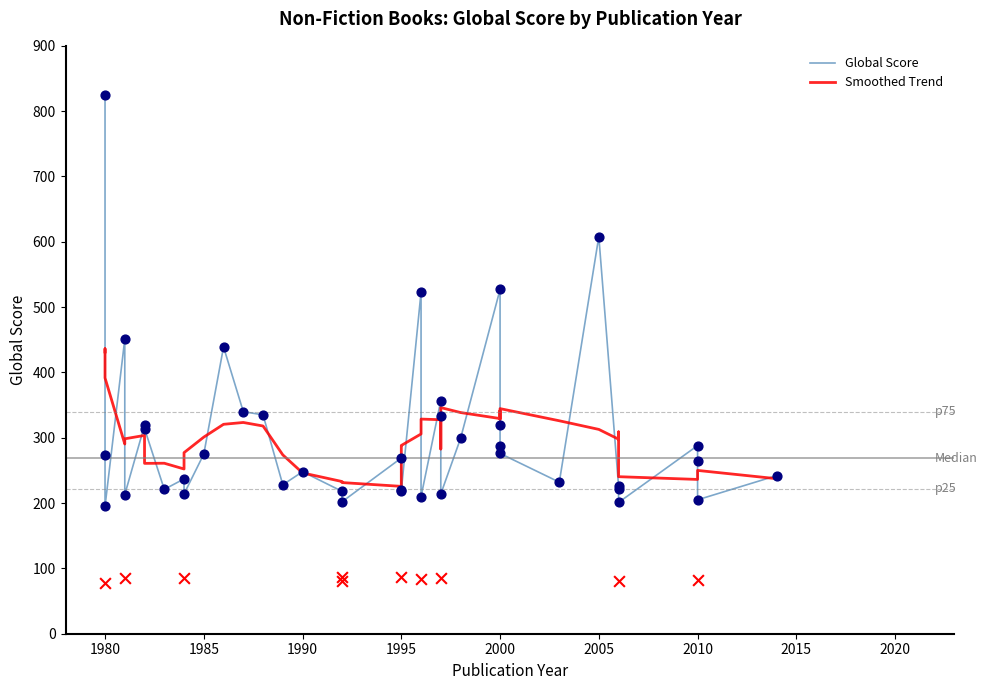

Is the value of Smoothed Trend at 12 greater than the value of Global Score at 39?

Yes